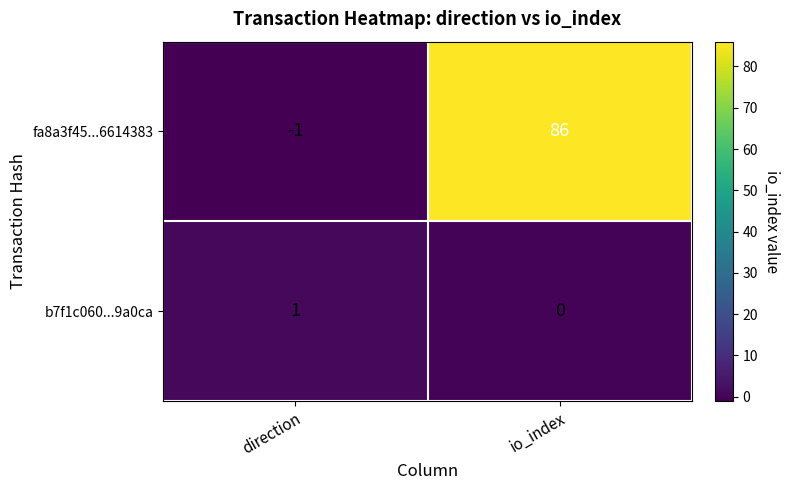

How many categories are shown in the chart?

2